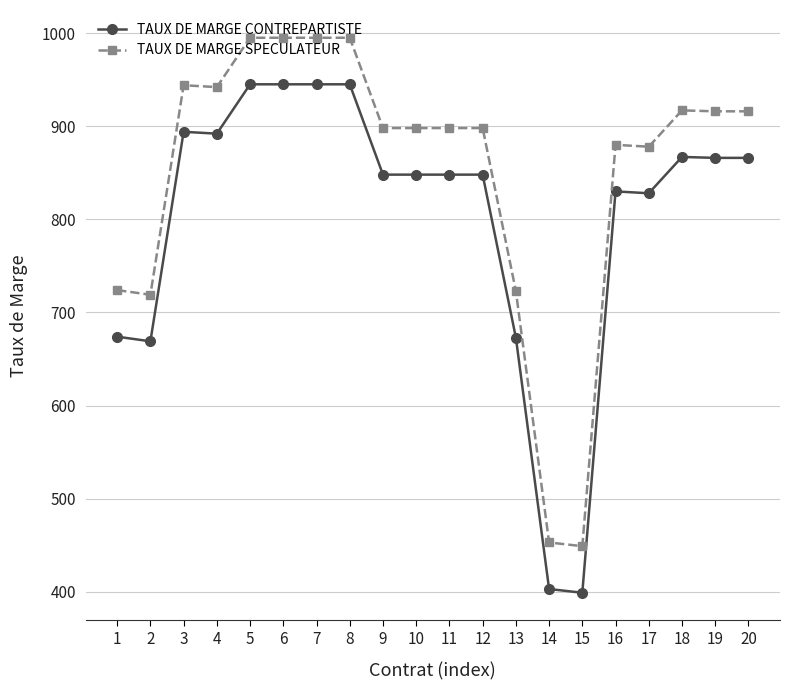

What is the value of the TAUX DE MARGE CONTREPARTISTE point at the 9th from the left?

848